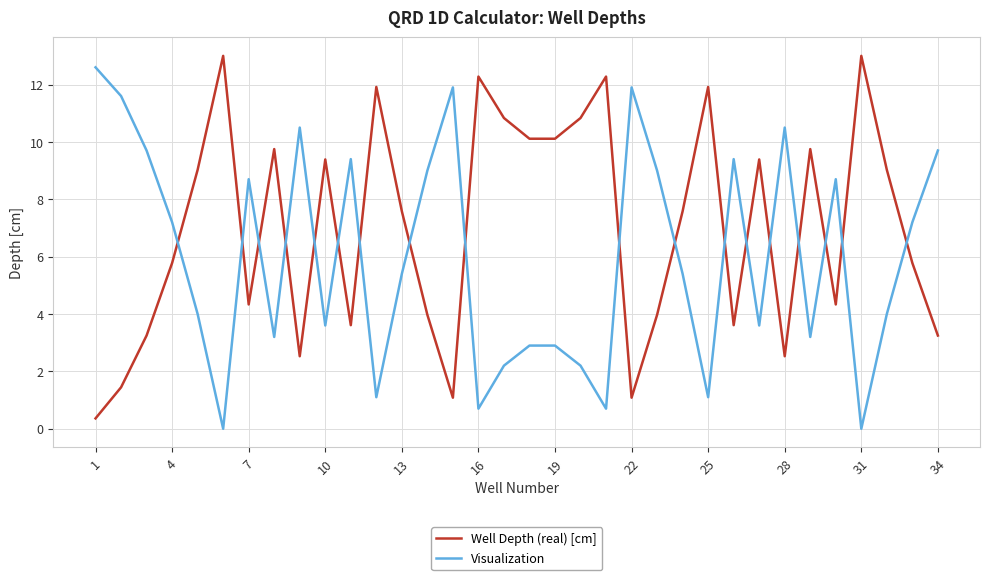

Which series ends up on top after the final intersection of Visualization and Well Depth (real) [cm]?

Visualization